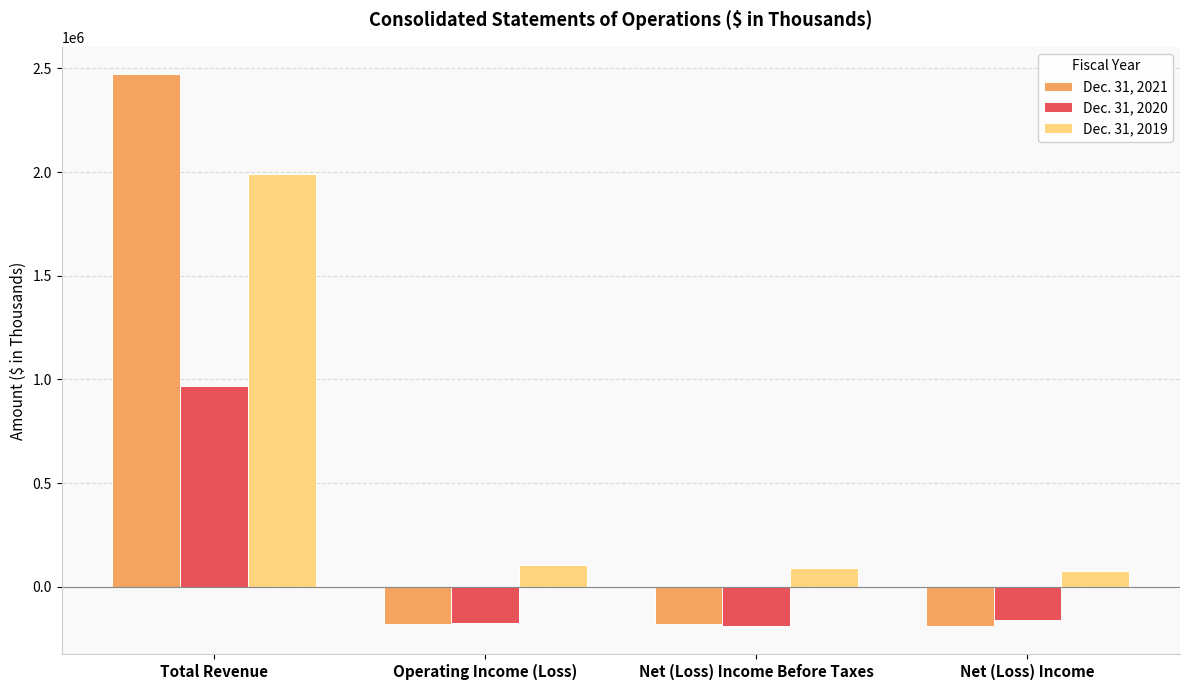

How many bars are there in total?

12